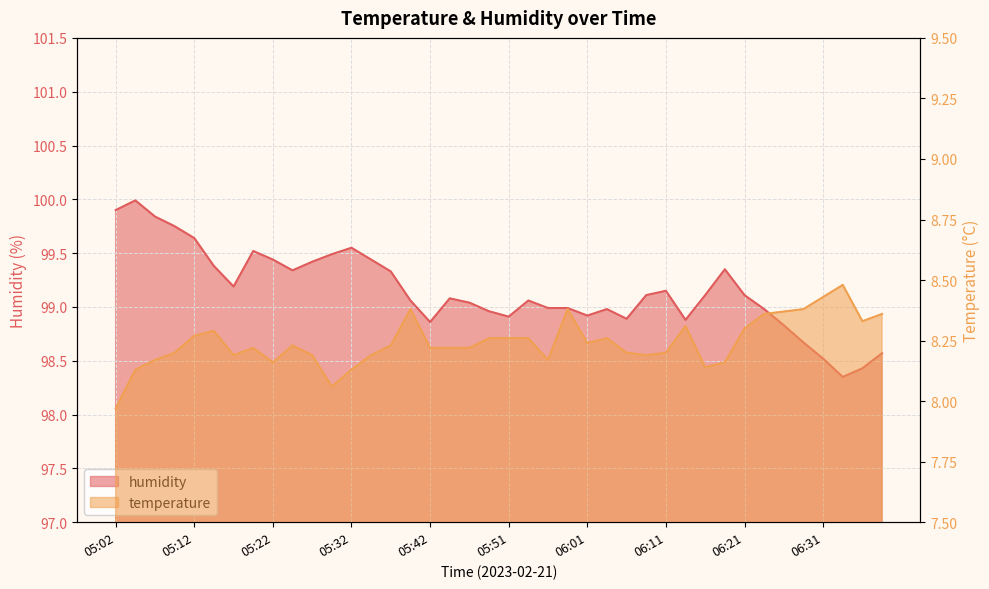

Rank the series by their average value, from lowest to highest.

temperature, humidity